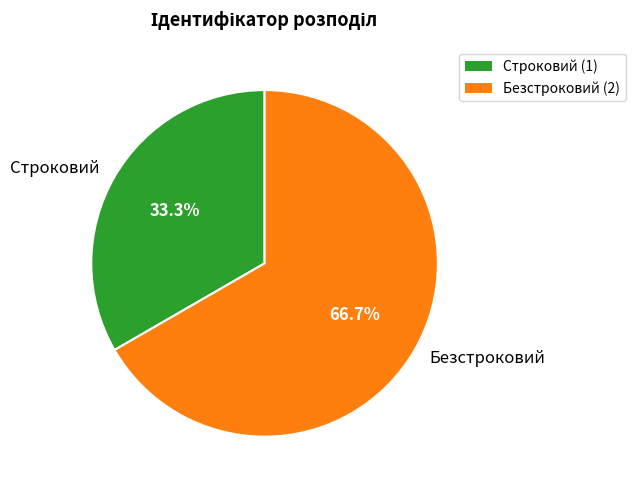

What percentage is the Безстроковий slice, to the nearest percent?

67%